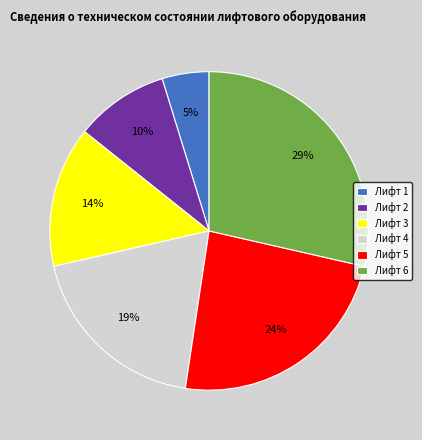

Between Лифт 1 and Лифт 5, which is larger?

Лифт 5